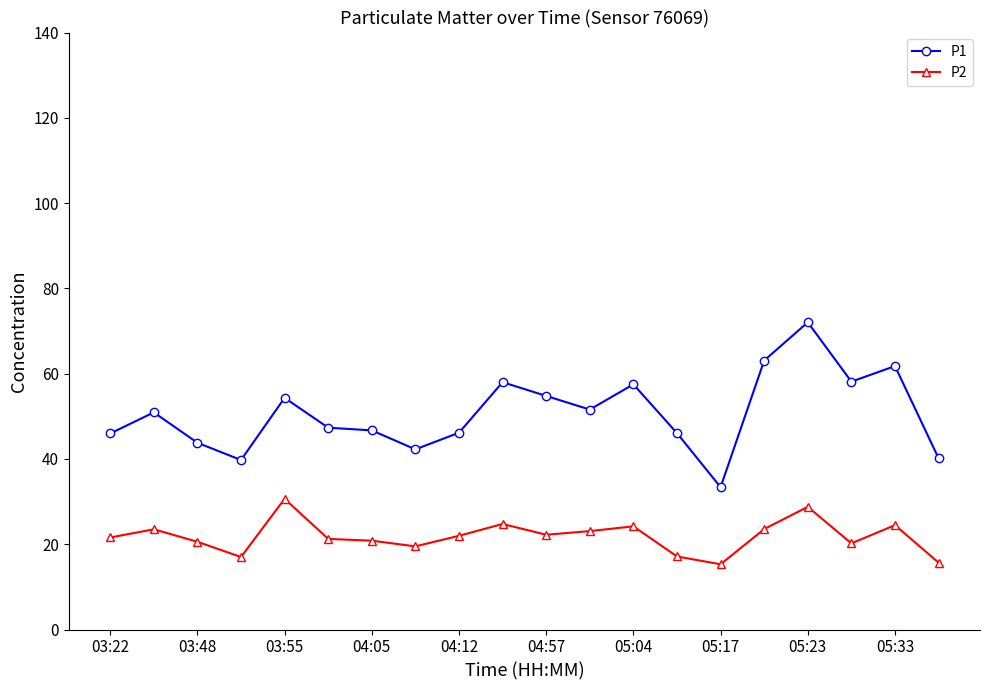

True or false: P1 has more than 0 points higher than both neighbors.

True